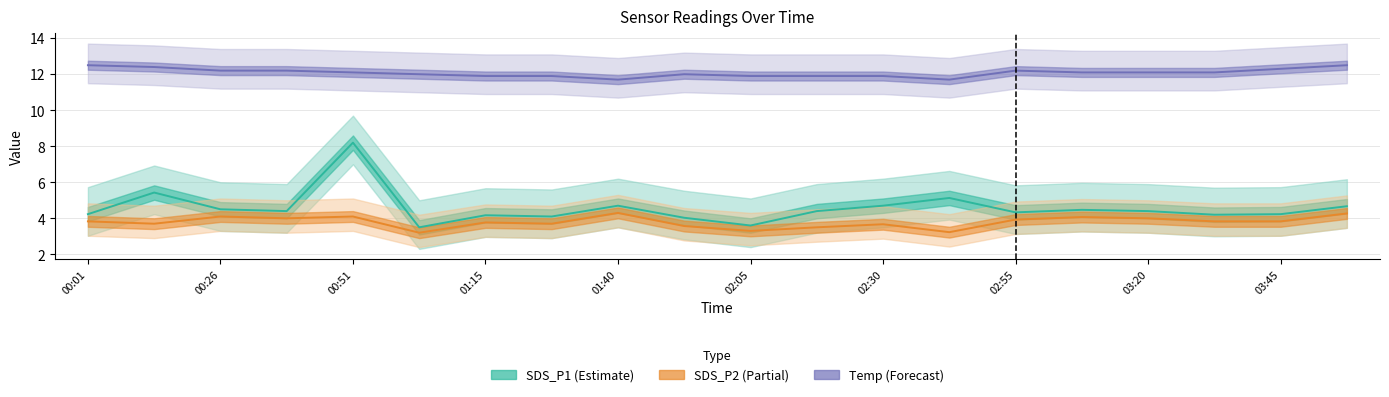

Reading left to right, what are all the values shown in this chart?

SDS_P1: 00:01=4.2	00:14=5.4	00:26=4.5	00:38=4.4	00:51=8.2	01:03=3.5	01:15=4.2	01:28=4.1	01:40=4.7	01:53=4.0	02:05=3.6	02:18=4.4	02:30=4.7	02:43=5.1	02:55=4.3	03:08=4.5	03:20=4.4	03:33=4.2	03:45=4.2	03:58=4.7
SDS_P2: 00:01=3.8	00:14=3.7	00:26=4.1	00:38=4.0	00:51=4.1	01:03=3.2	01:15=3.8	01:28=3.7	01:40=4.3	01:53=3.6	02:05=3.3	02:18=3.5	02:30=3.7	02:43=3.2	02:55=3.9	03:08=4.1	03:20=4.0	03:33=3.8	03:45=3.8	03:58=4.3
Temp: 00:01=12.5	00:14=12.4	00:26=12.2	00:38=12.2	00:51=12.1	01:03=12.0	01:15=11.9	01:28=11.9	01:40=11.7	01:53=12.0	02:05=11.9	02:18=11.9	02:30=11.9	02:43=11.7	02:55=12.2	03:08=12.1	03:20=12.1	03:33=12.1	03:45=12.3	03:58=12.5